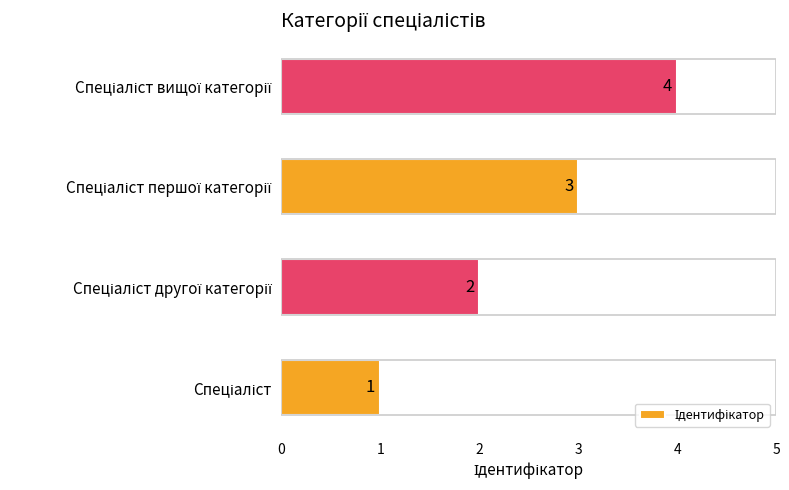

Between Спеціаліст вищої категорії and Спеціаліст другої категорії, which is larger?

Спеціаліст вищої категорії